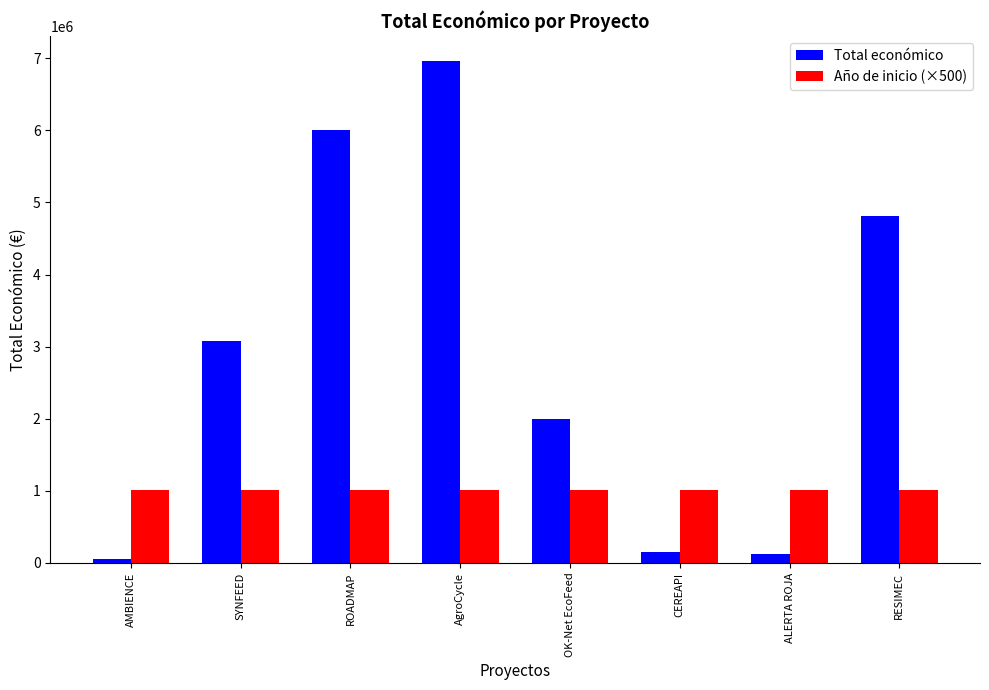

What are all the series names shown in the legend?

Total económico, Año de inicio (×500)